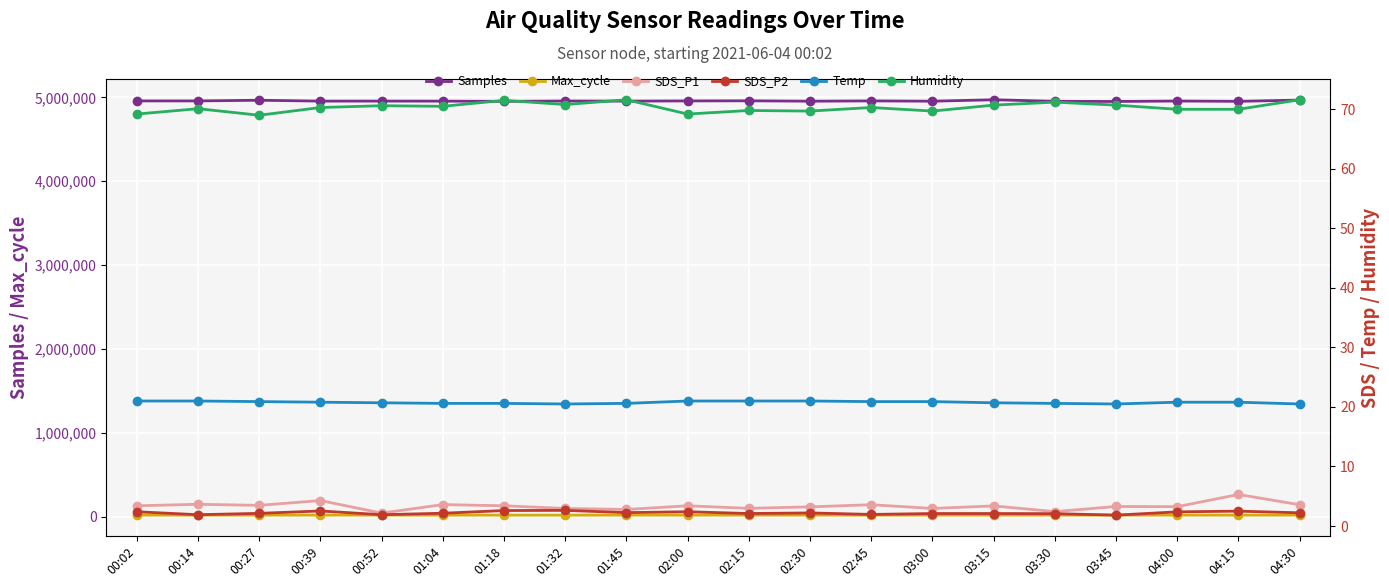

What position from the left is 02:30?

12